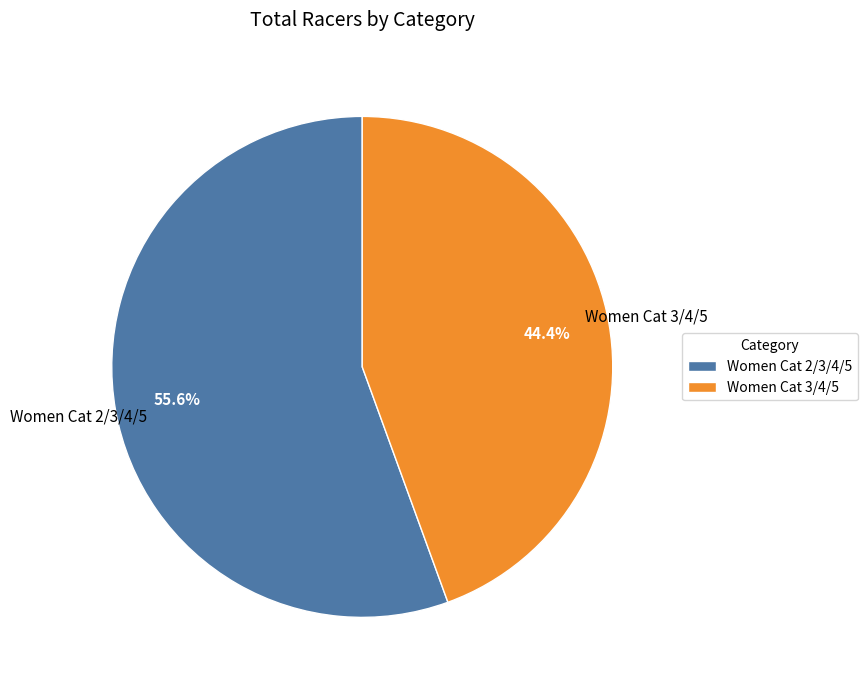

What percentage is the Women Cat 3/4/5 slice, to the nearest percent?

44%